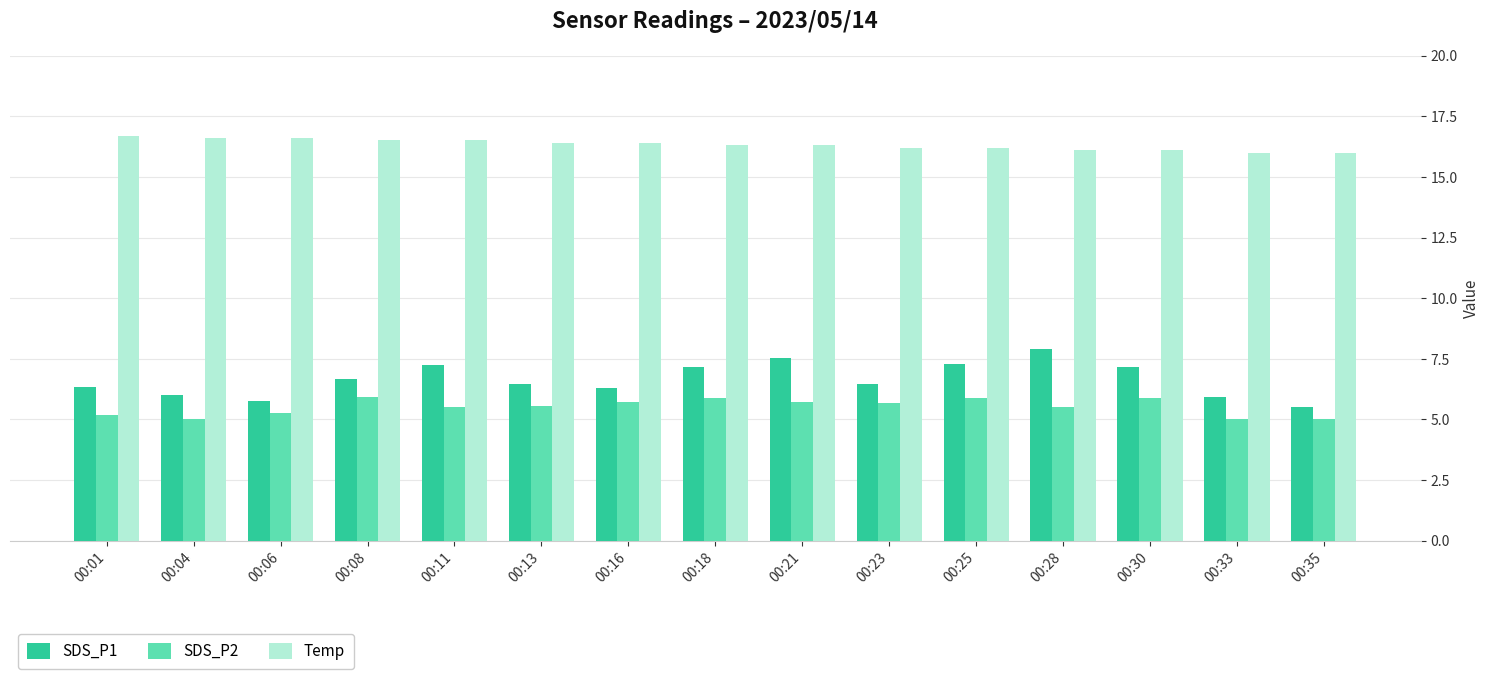

Rank the series at 00:18 from lowest to highest value.

SDS_P2, SDS_P1, Temp